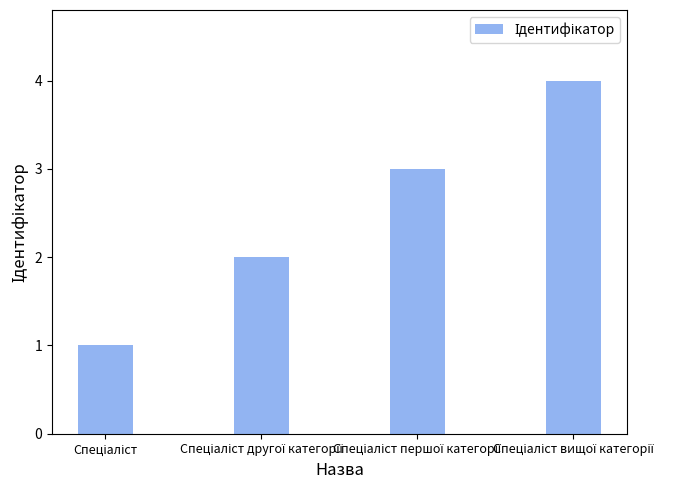

What is the sum of all values?

10